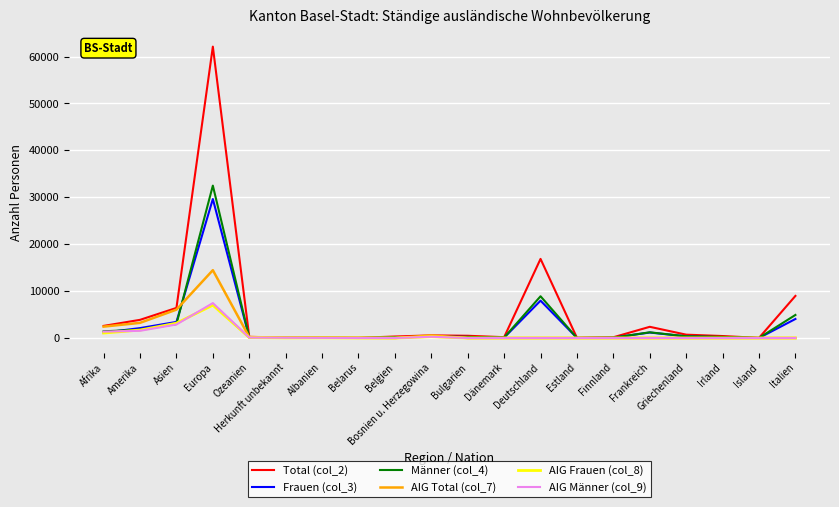

Is the value of AIG Frauen (col_8) at Europa greater than the value of Frauen (col_3) at Dänemark?

Yes